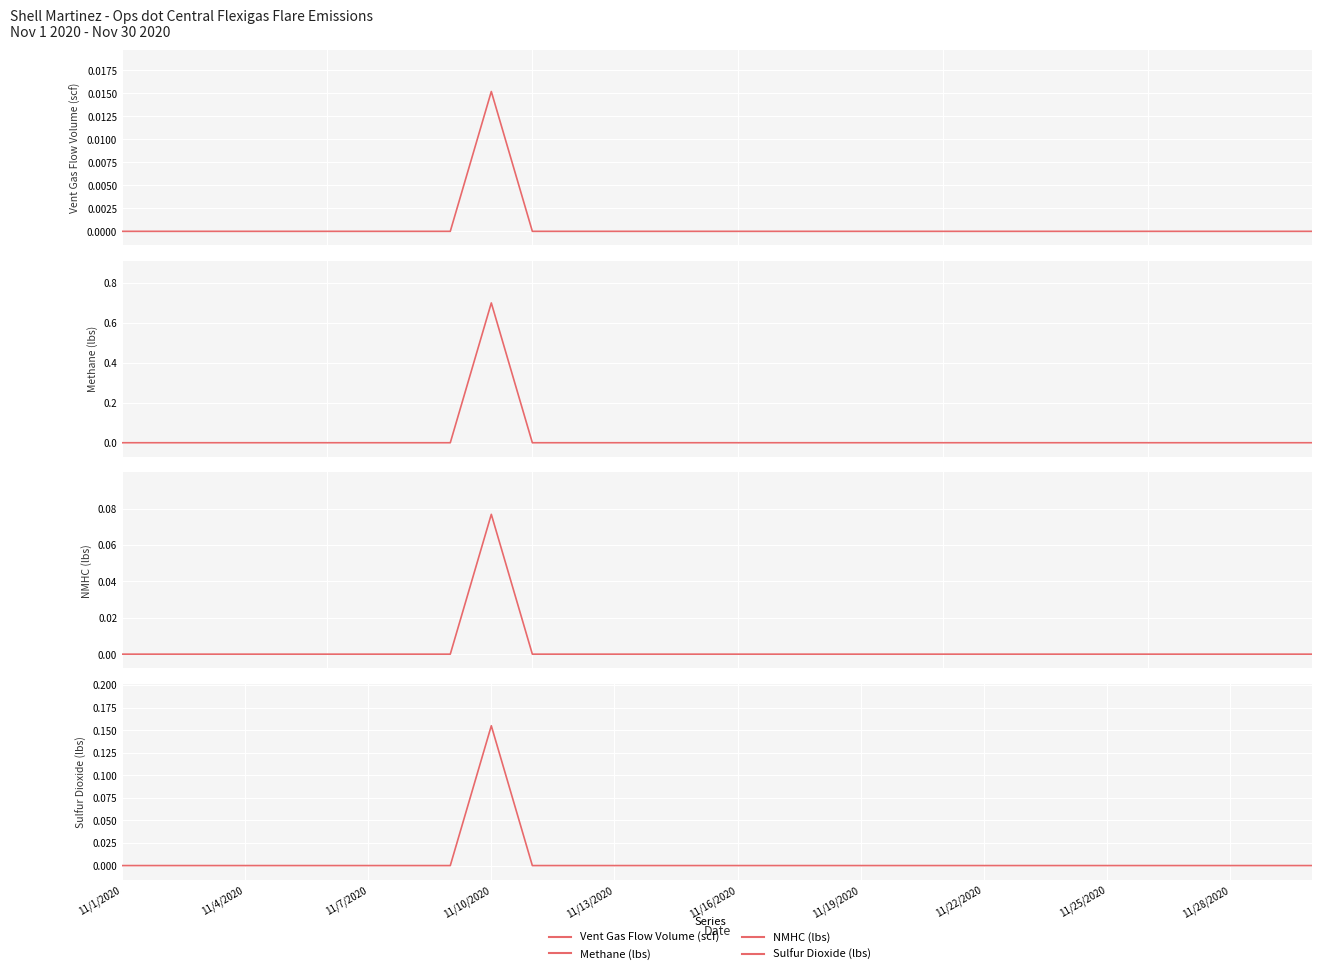

True or false: Methane (lbs) and NMHC (lbs) intersect in this chart.

False